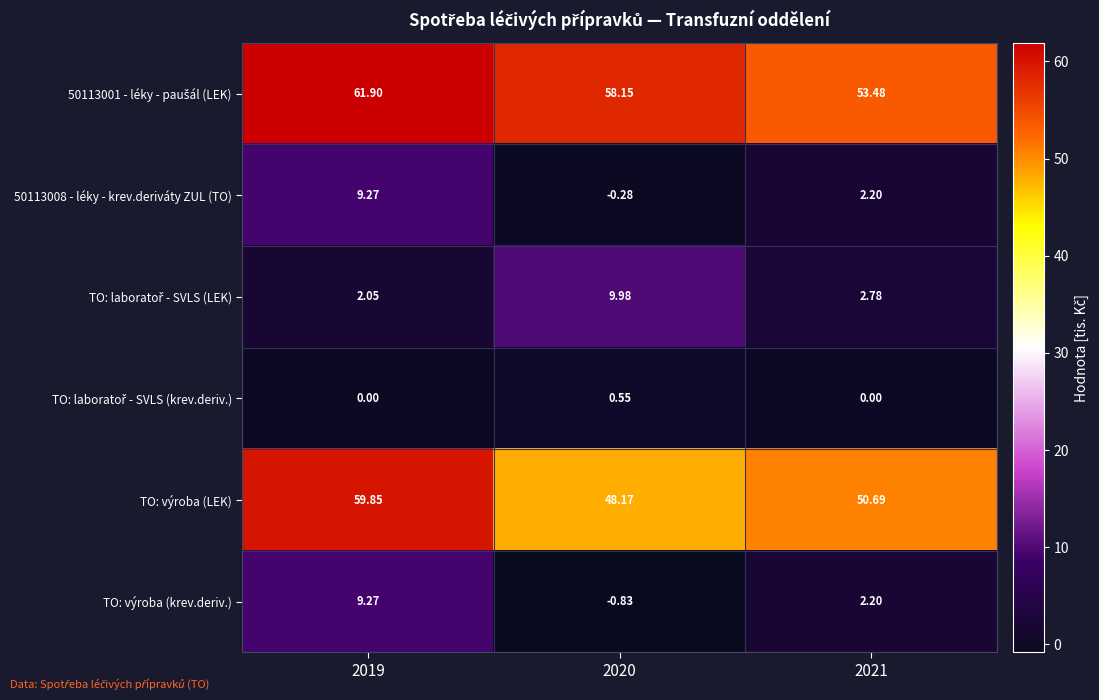

How many categories are shown in the chart?

3